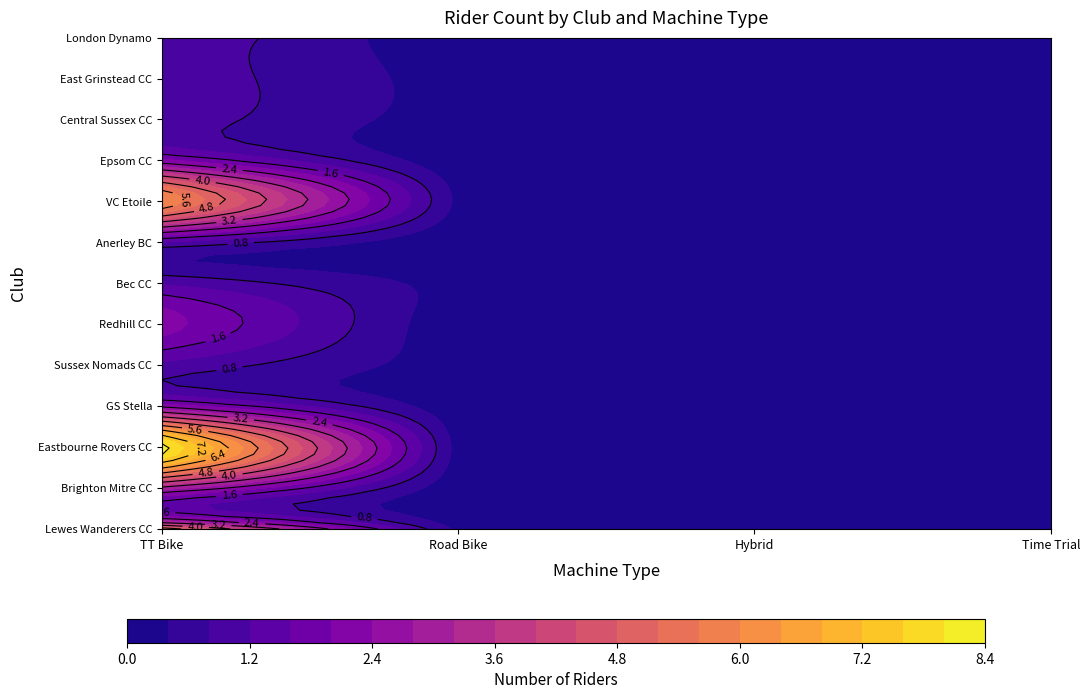

Count the Eastbourne Rovers CC values in the range 0 to 8.

4